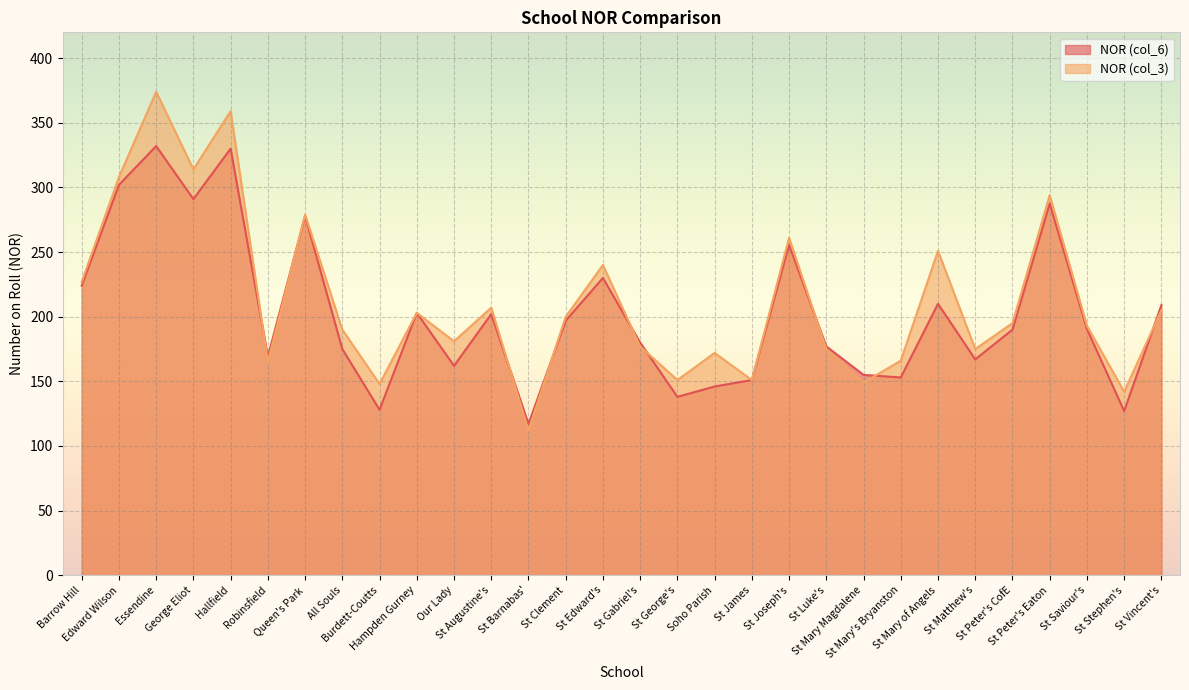

What is the average value of the NOR (col_6) series?

202.6